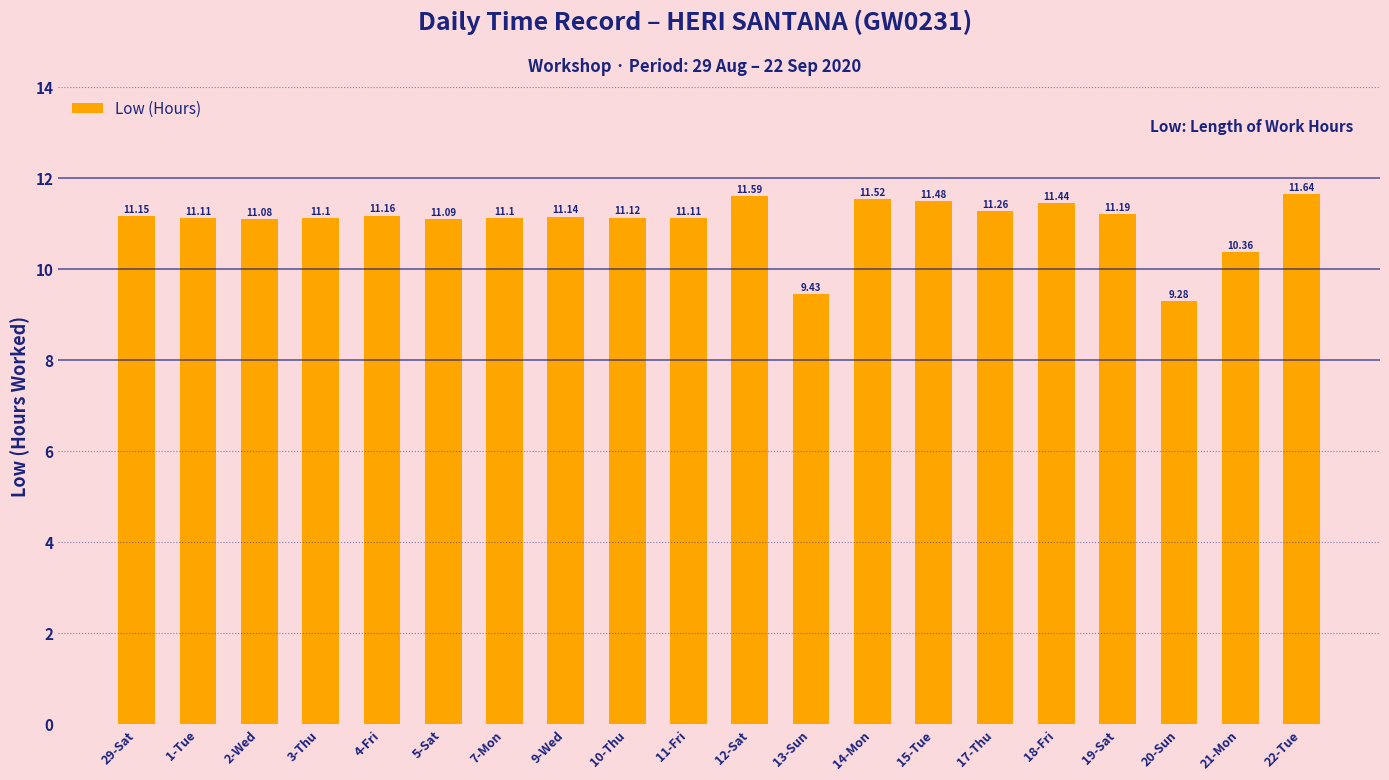

Reading left to right, what are all the values shown in this chart?

11.2	11.1	11.1	11.1	11.2	11.1	11.1	11.1	11.1	11.1	11.6	9.4	11.5	11.5	11.3	11.4	11.2	9.3	10.4	11.6